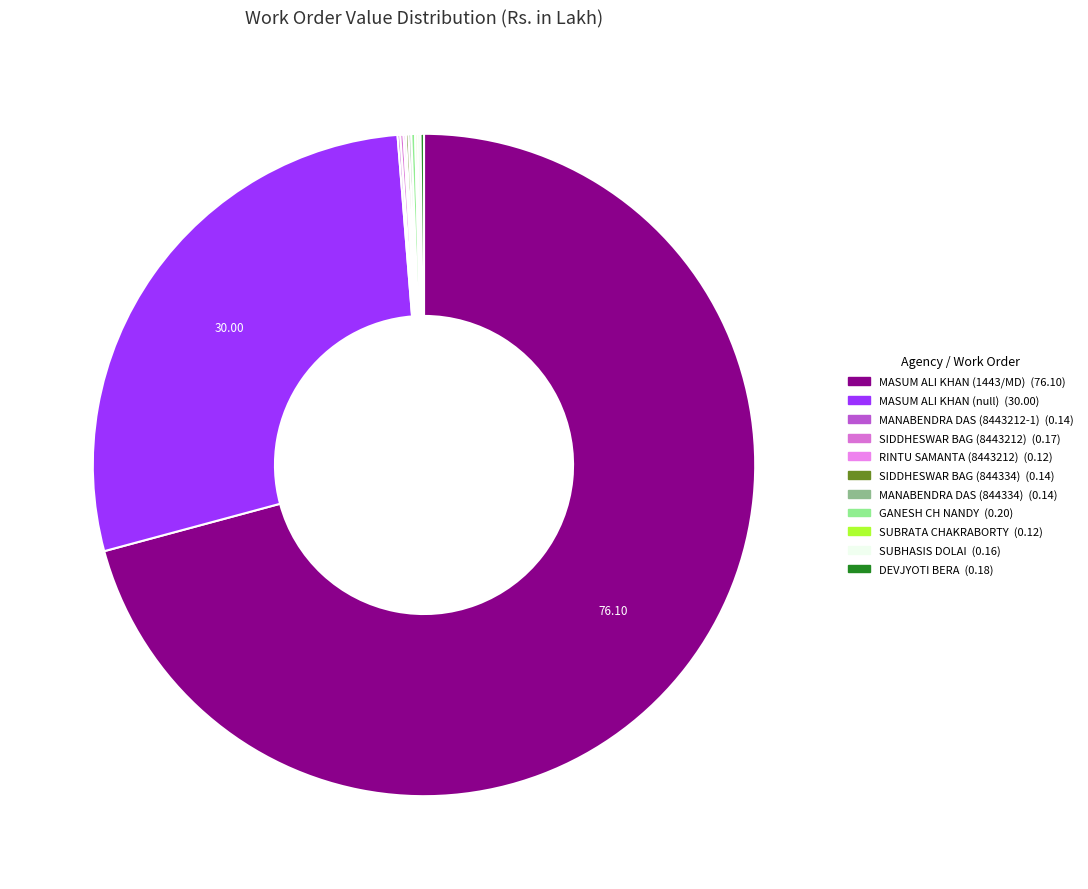

How many slices are in this pie chart?

11